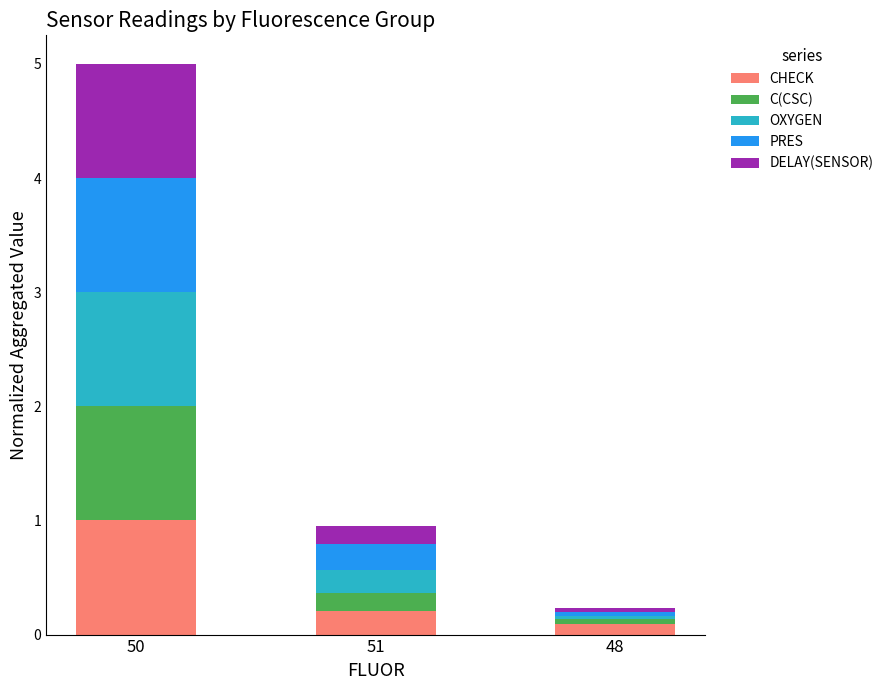

What is the total value across all series at 51?

1.0